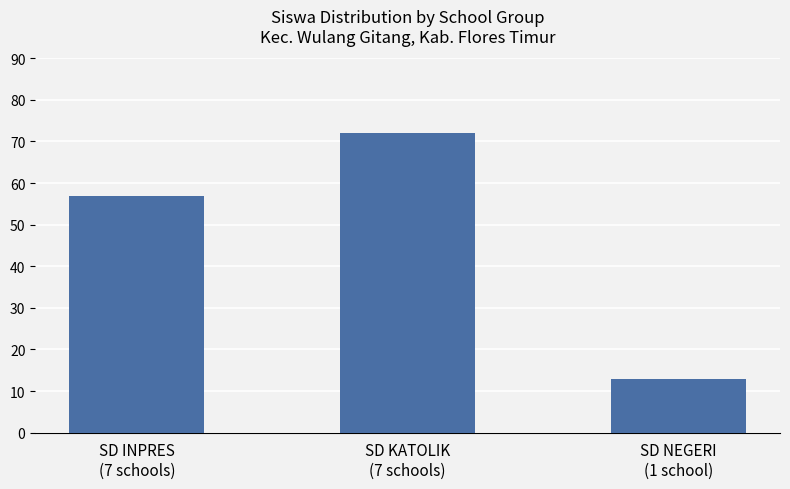

What position from the right is SD NEGERI
(1 school)?

1